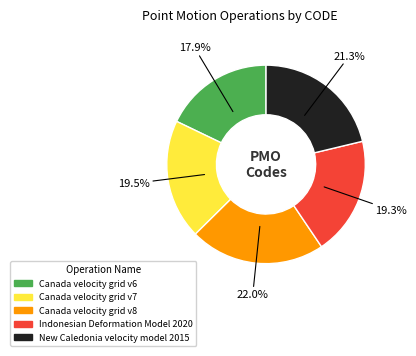

To the nearest percent, what portion does Canada velocity grid v8 represent?

22%